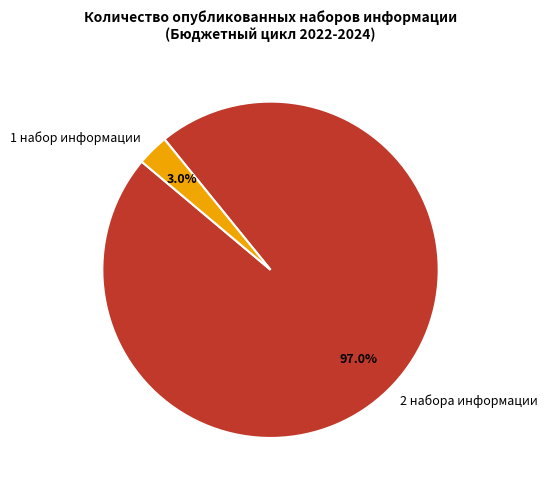

Between 1 набор информации and 2 набора информации, which is larger?

2 набора информации